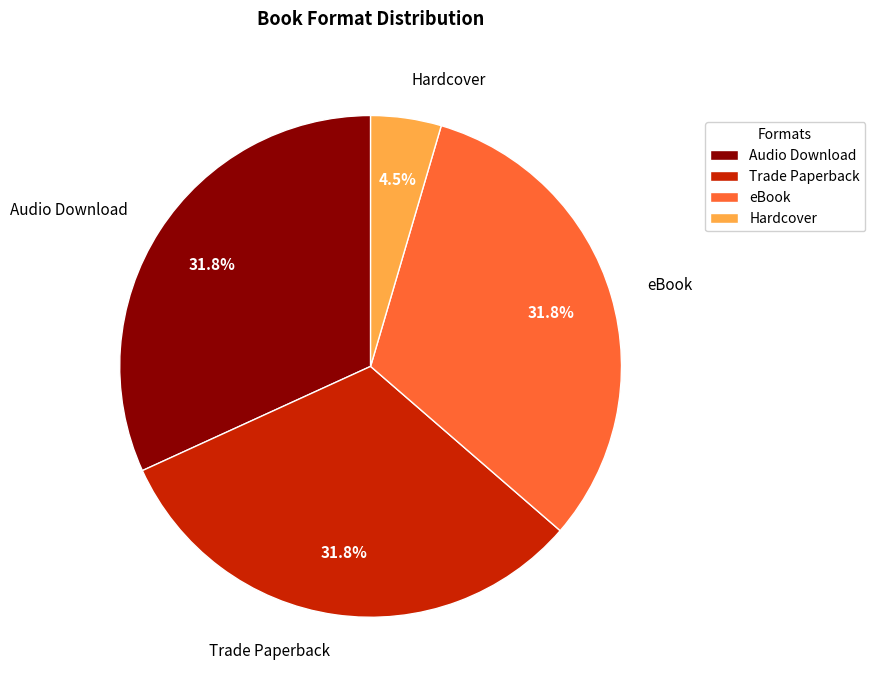

Which category has the smallest portion of the pie?

Hardcover